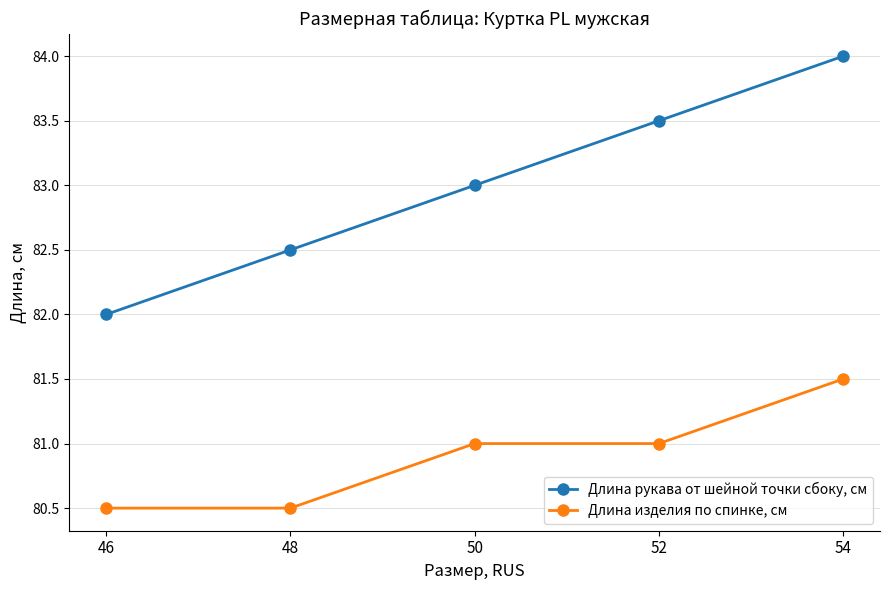

Which series changed the most between 48 and 52?

Длина рукава от шейной точки сбоку, см